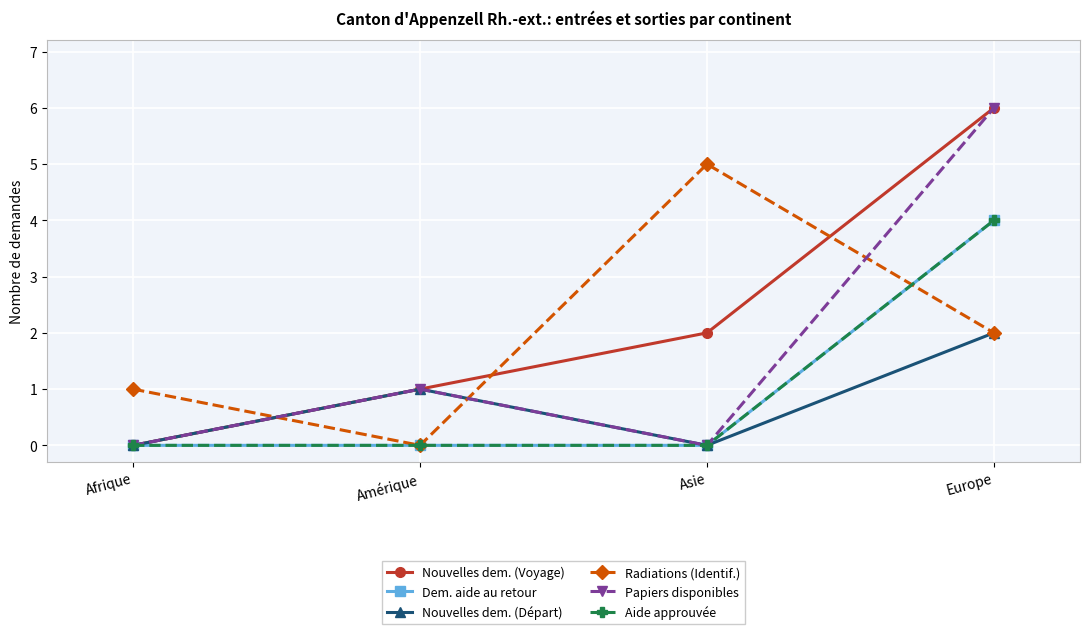

The value of Dem. aide au retour at Amérique is 2. True or false?

False